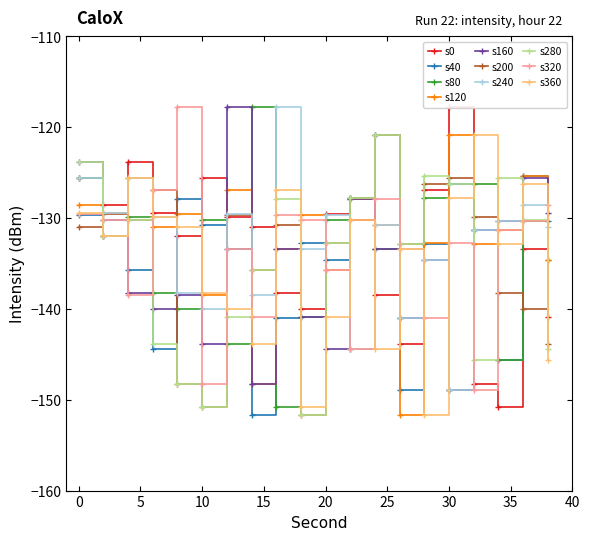

In s80, how many points are higher than both neighbors (excluding endpoints)?

8